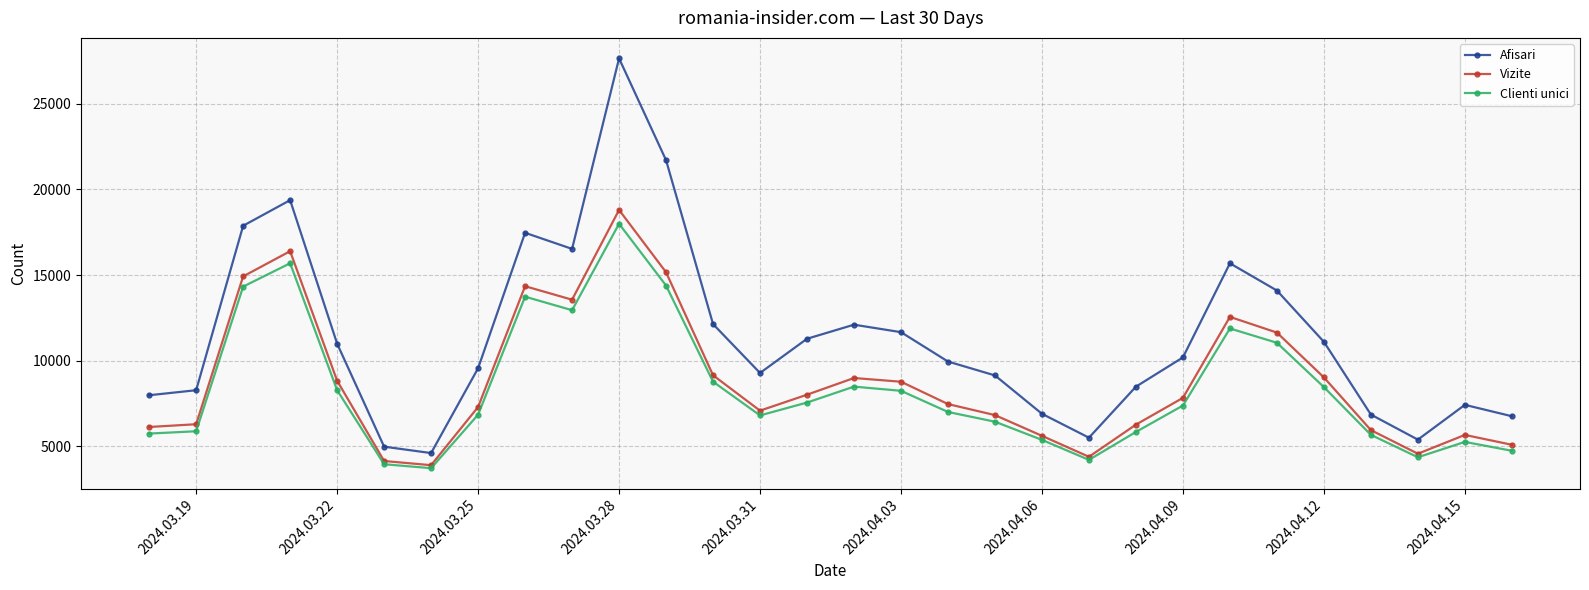

Is this an area chart (filled region under the line)?

No